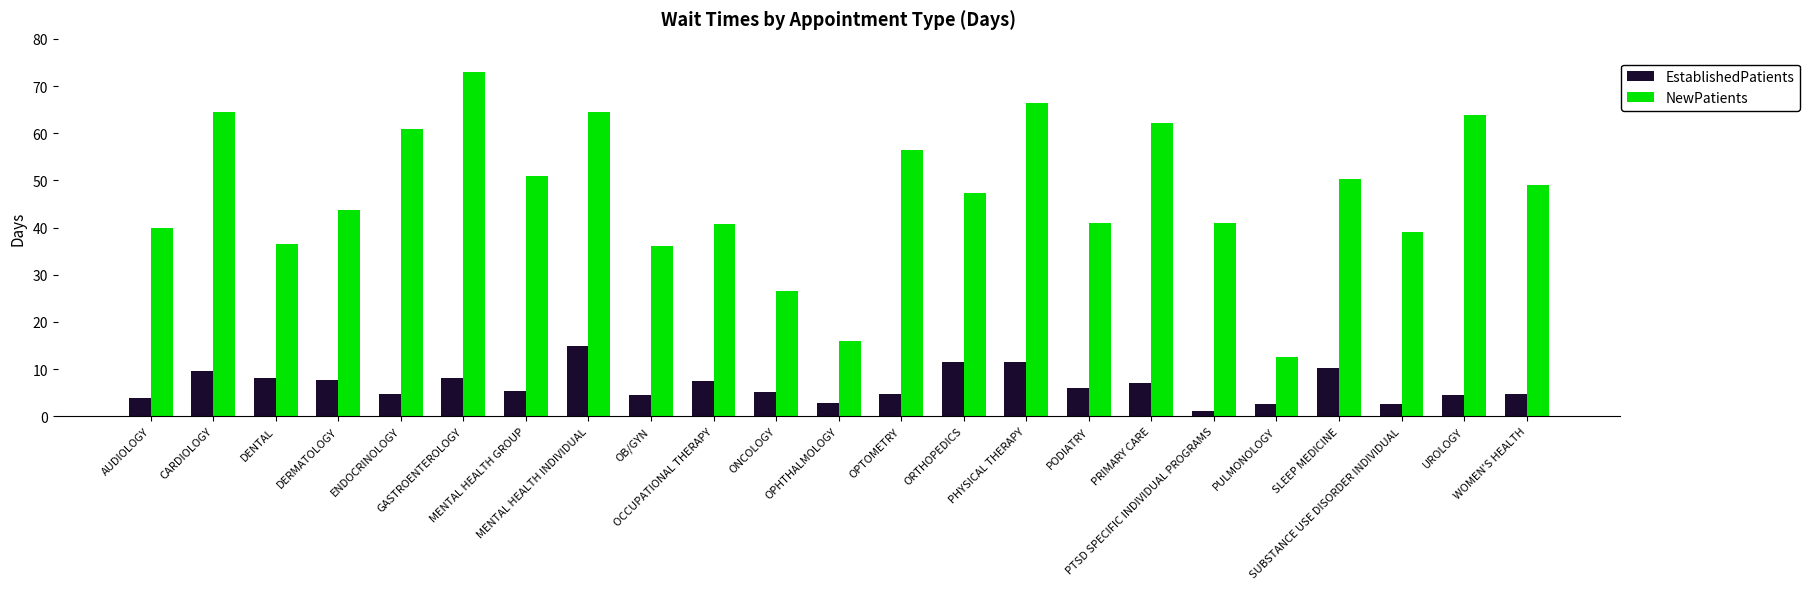

How many groups of bars are there?

23